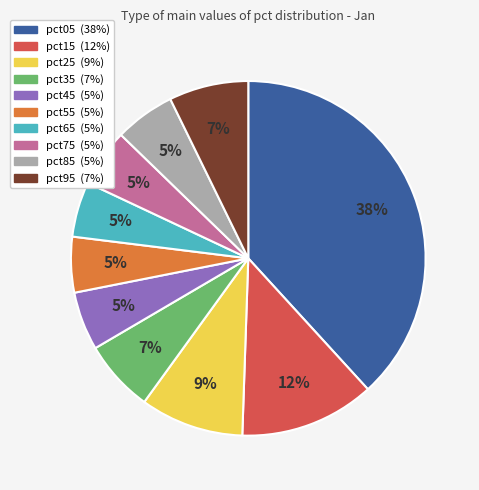

Is it true that pct75 is 13% of the pie?

False